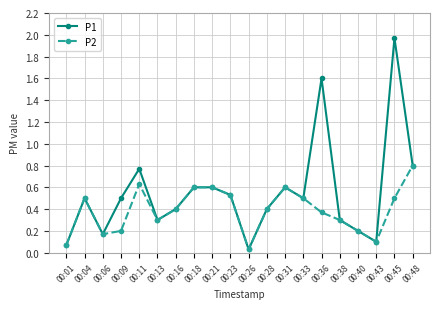

Which series has the largest total across all categories?

P1